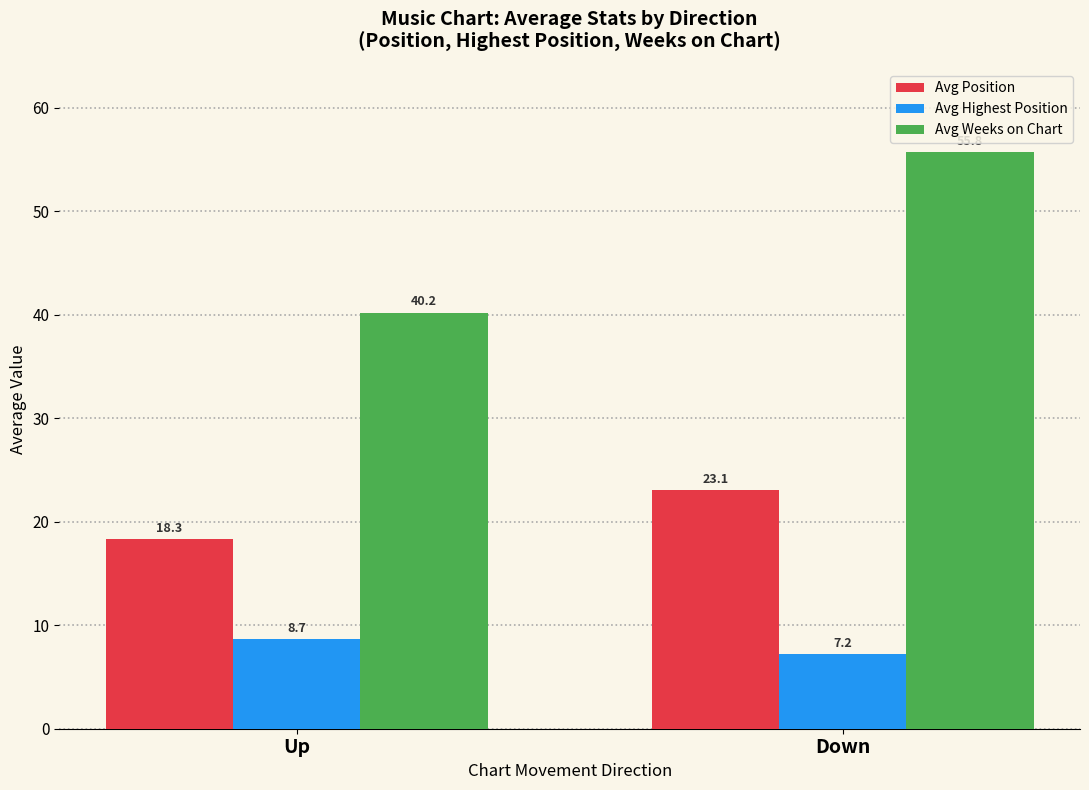

Is it true that Avg Position equals 27.3 at Up?

False